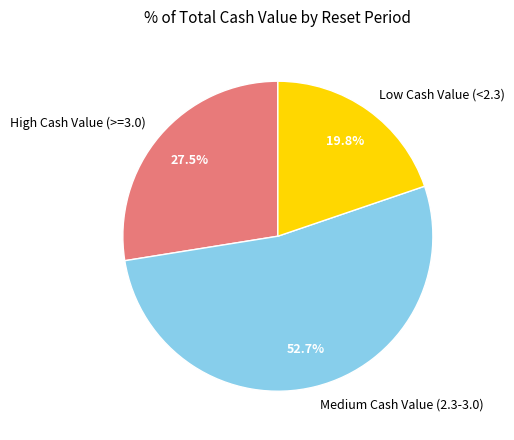

How many segments does this pie chart have?

3